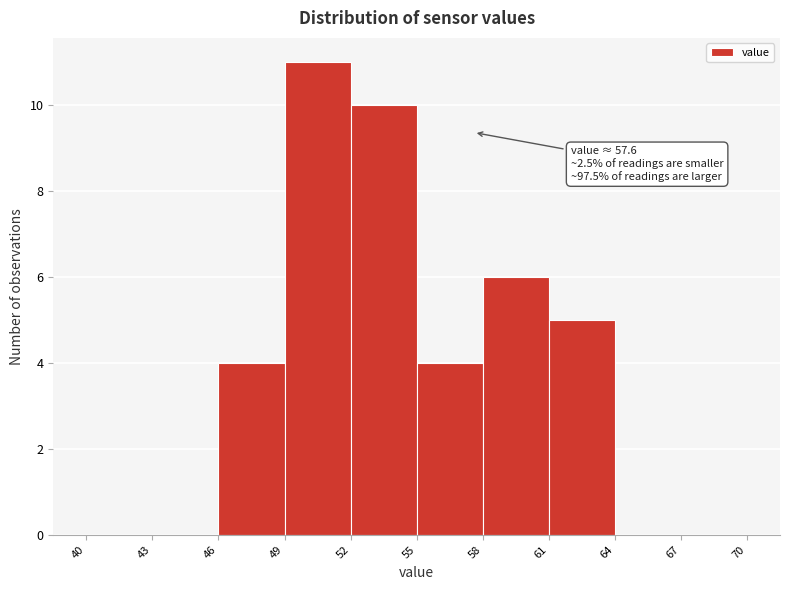

Over which range of the x-axis is the bar tallest?

49 to 52